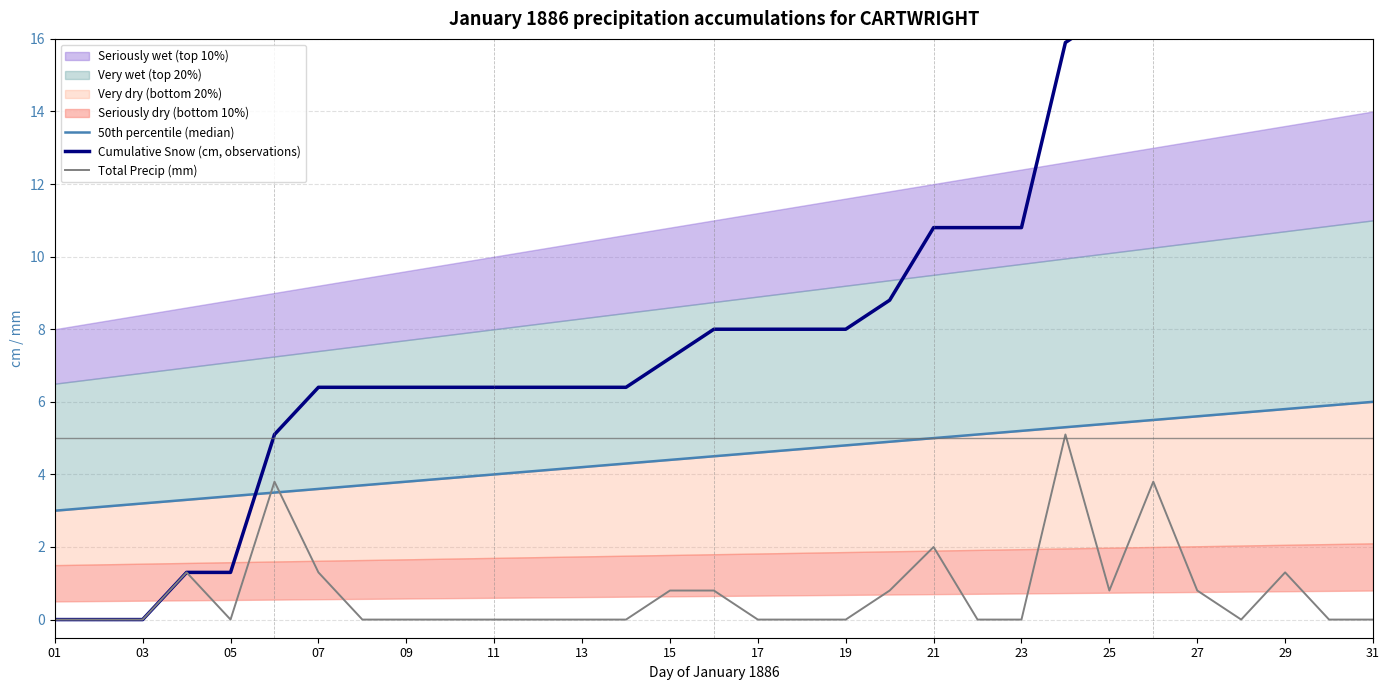

At which label is Total Precip (mm) closest to 2?

21